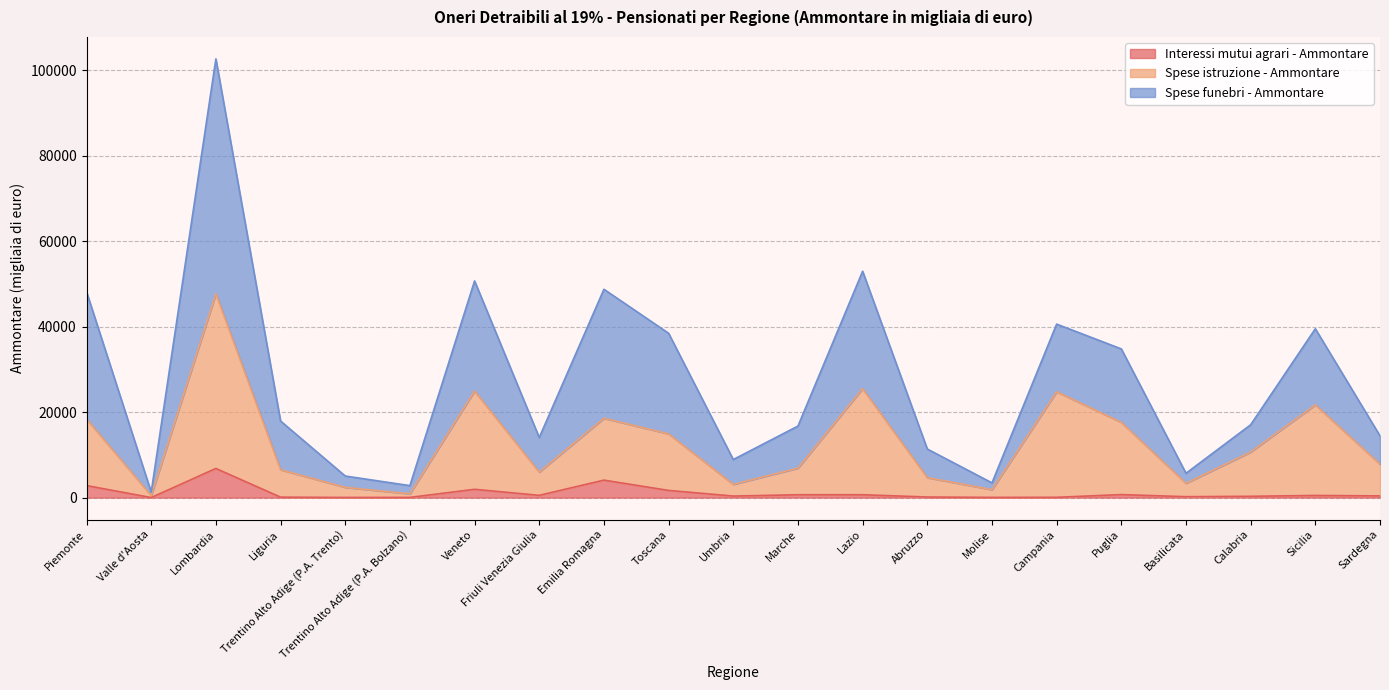

How many distinct data groups are displayed?

3